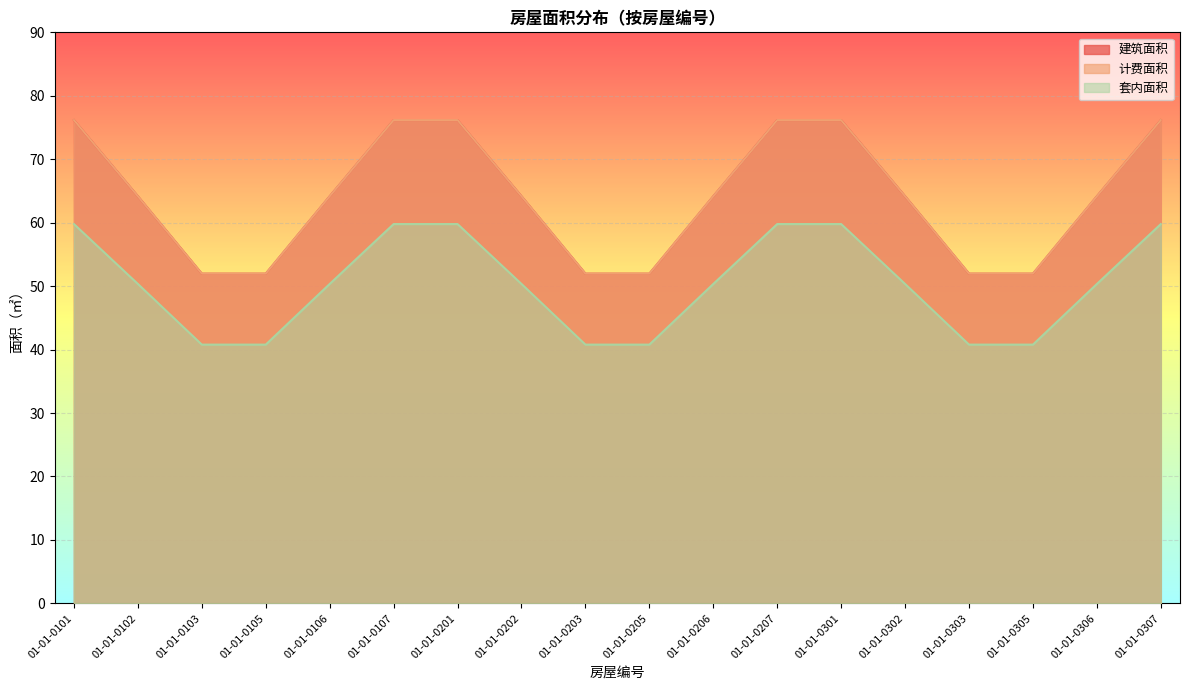

True or false: 套内面积 has more than 1 interior local peaks.

False